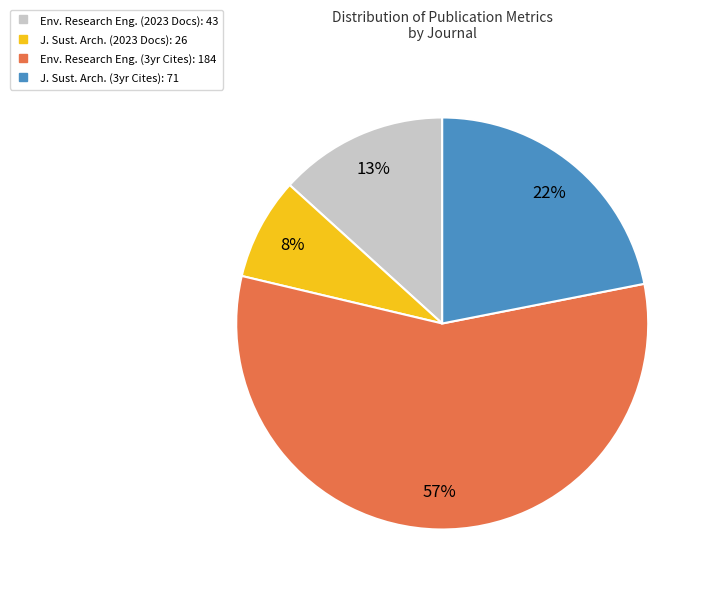

To the nearest percent, what is the average slice percentage?

25%